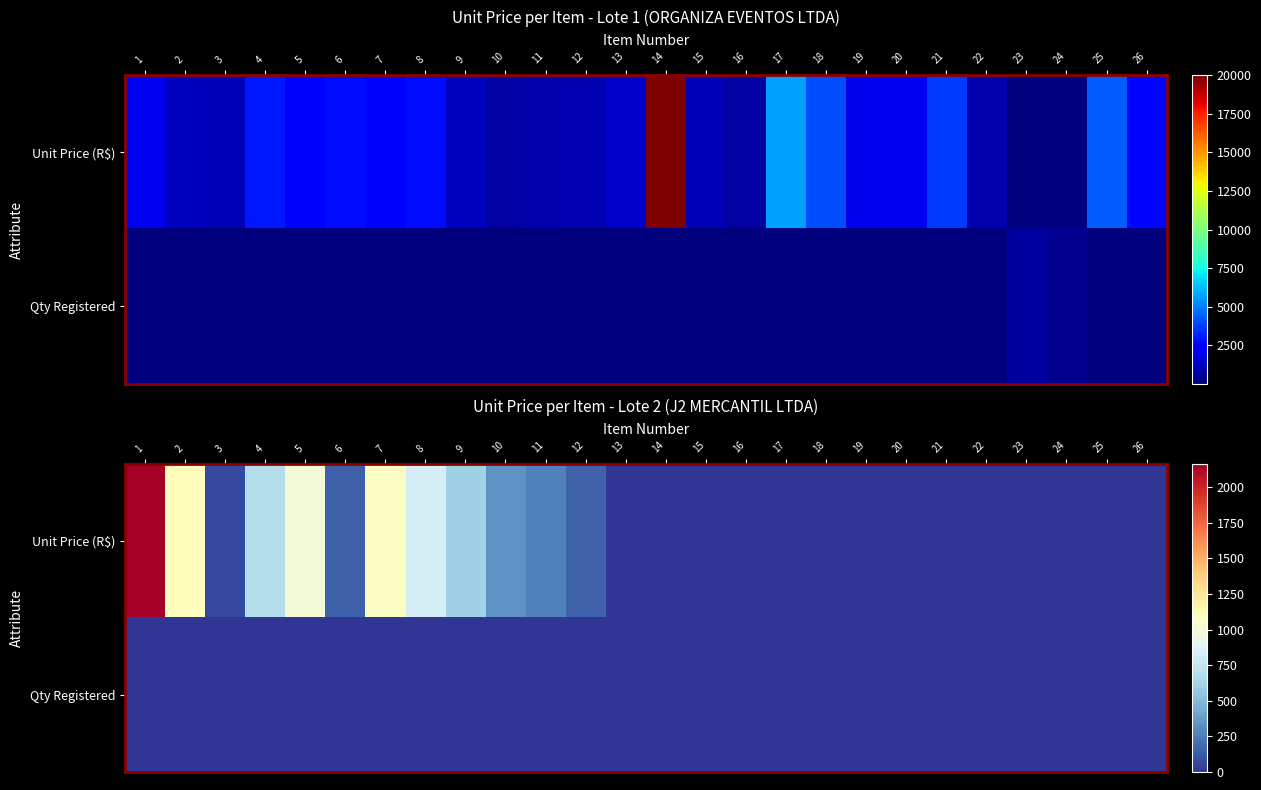

Which series has the largest total across all categories?

Unit Price (R$)